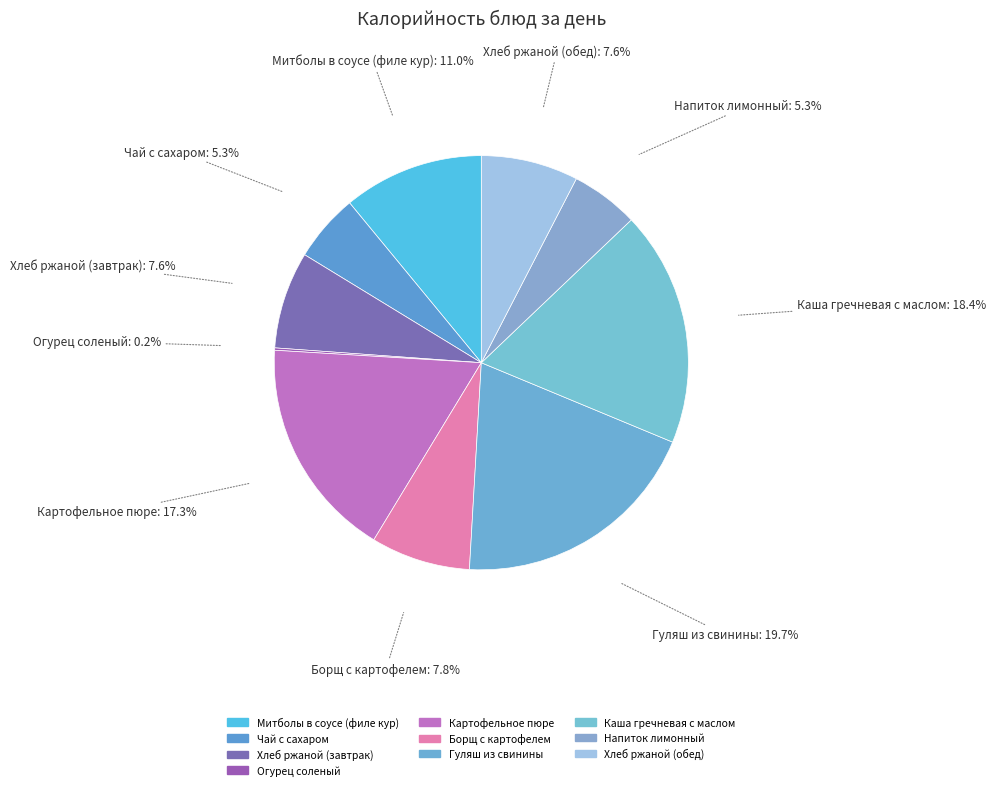

Is it true that Хлеб ржаной (завтрак) is 1% of the pie?

False